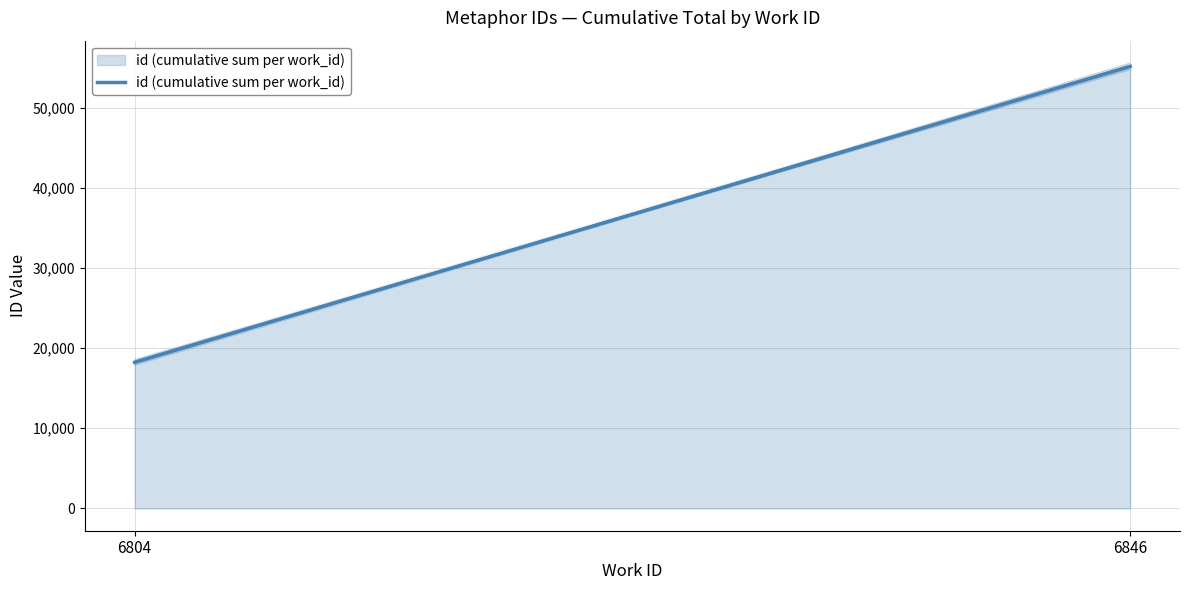

Reading left to right, list all the values displayed in this chart.

18230	55143